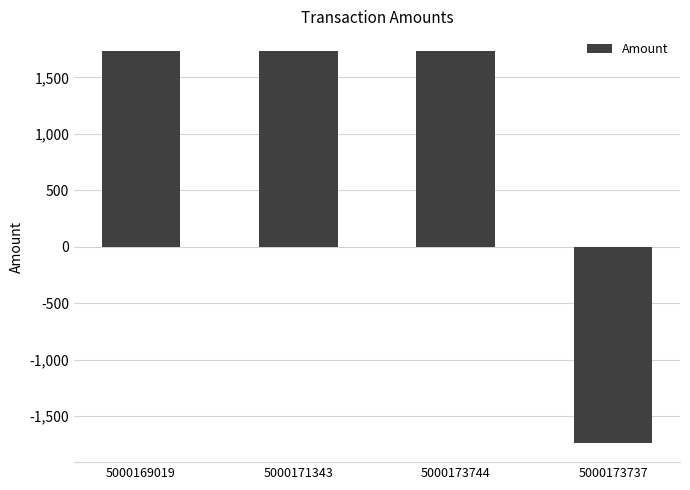

Does the chart contain stacked bars?

No